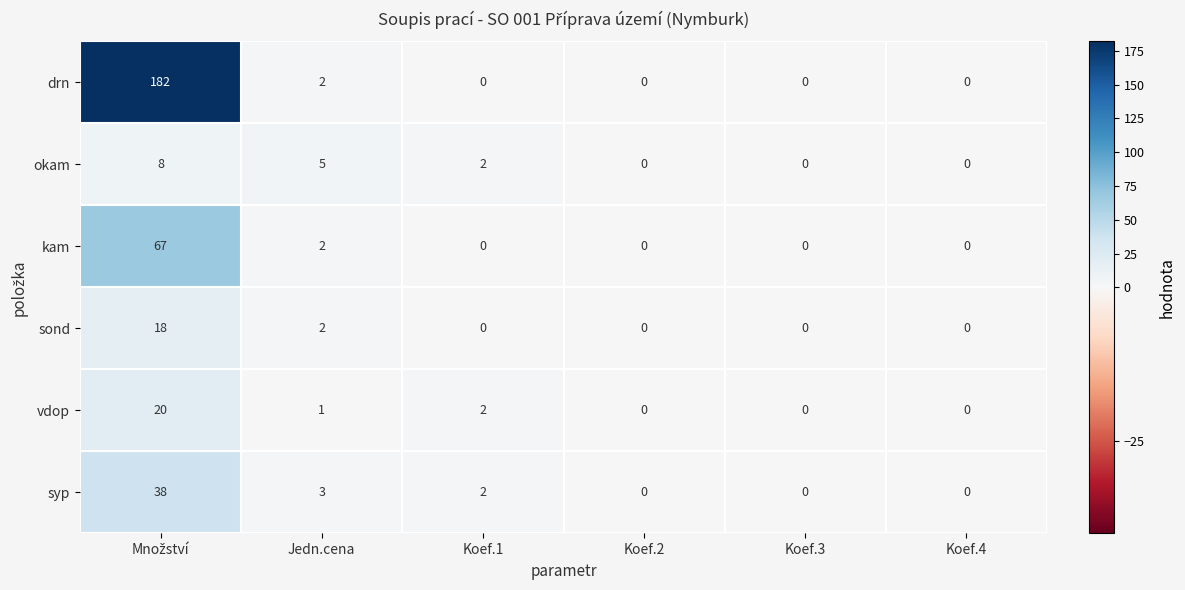

Which series has the largest total across all categories?

drn